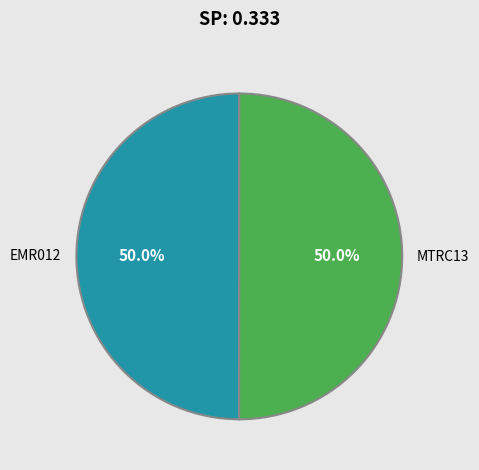

What is the ratio of the value at MTRC13 to the value at EMR012?

1.0